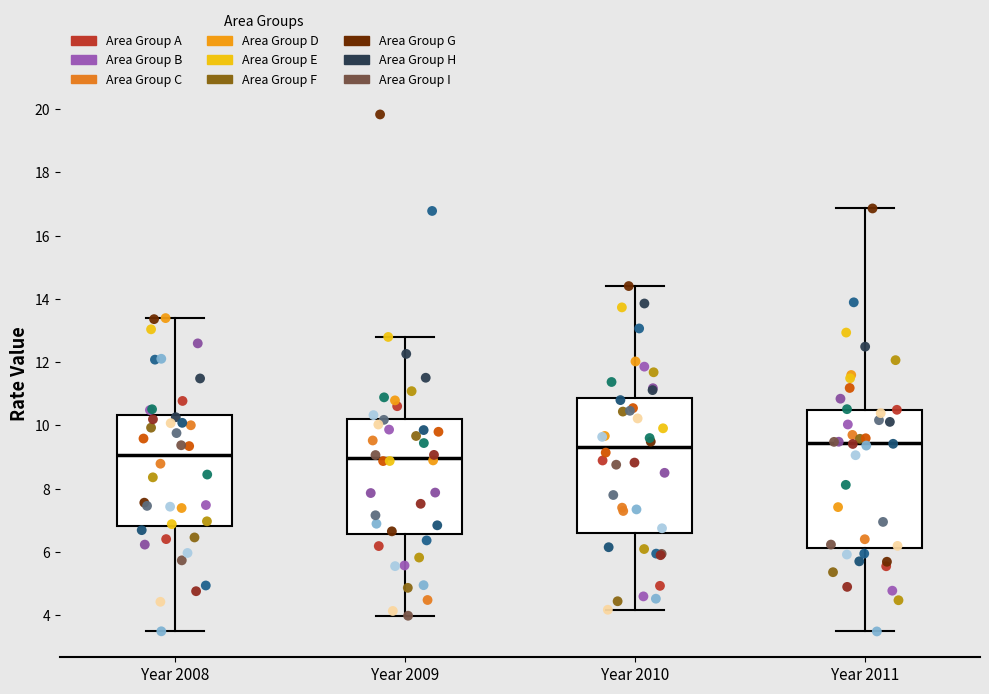

Reading left to right, transcribe this box plot: for each box, give where its median line is, the range the box spans, and where its two whiskers end, as read against the y-axis. The values are not printed on the chart, so give them approximately, as read against the axis.

Year 2008: median 9.0, box 6.8 to 10.4, whiskers 3.4 to 13.4
Year 2009: median 9.0, box 6.6 to 10.2, whiskers 4.0 to 12.8
Year 2010: median 9.4, box 6.6 to 10.8, whiskers 4.2 to 14.4
Year 2011: median 9.4, box 6.2 to 10.6, whiskers 3.4 to 16.8